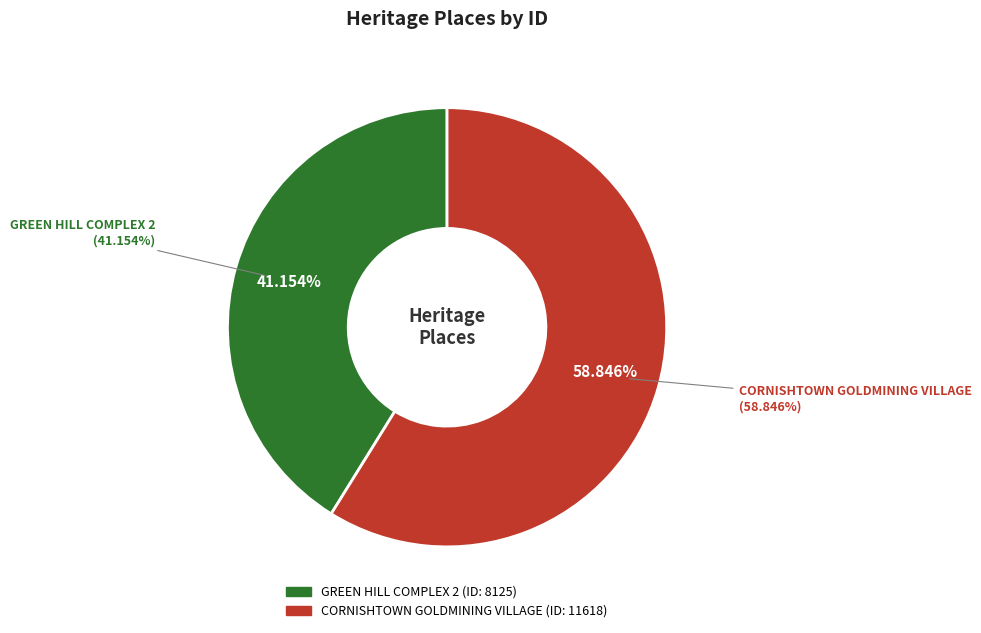

To the nearest percent, what is the difference between the largest and smallest slice percentages?

18%